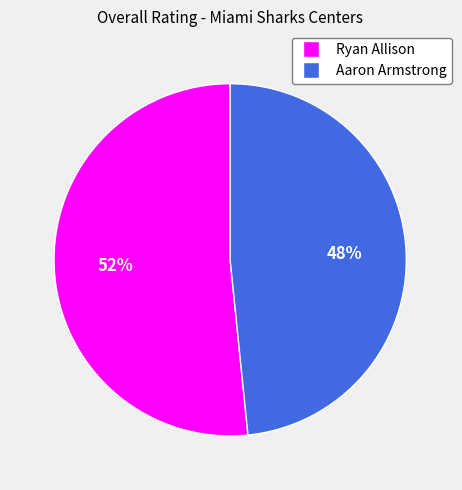

To the nearest percent, what percentage of the pie is Aaron Armstrong?

48%